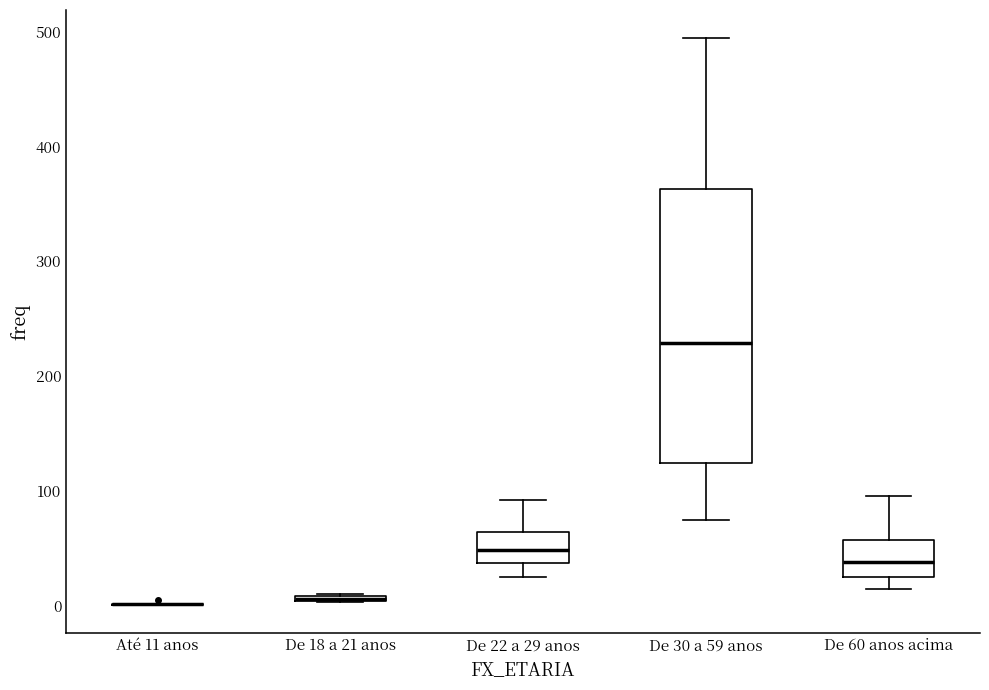

Which box is the tallest, from its lower edge to its upper edge?

De 30 a 59 anos